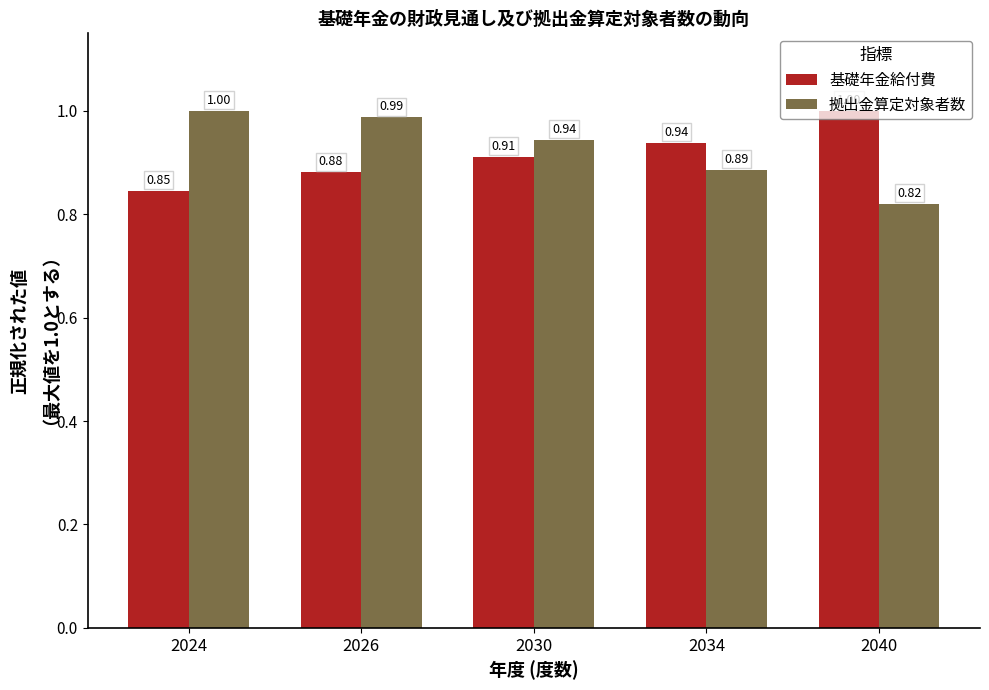

What is the maximum value for 基礎年金給付費?

1.0